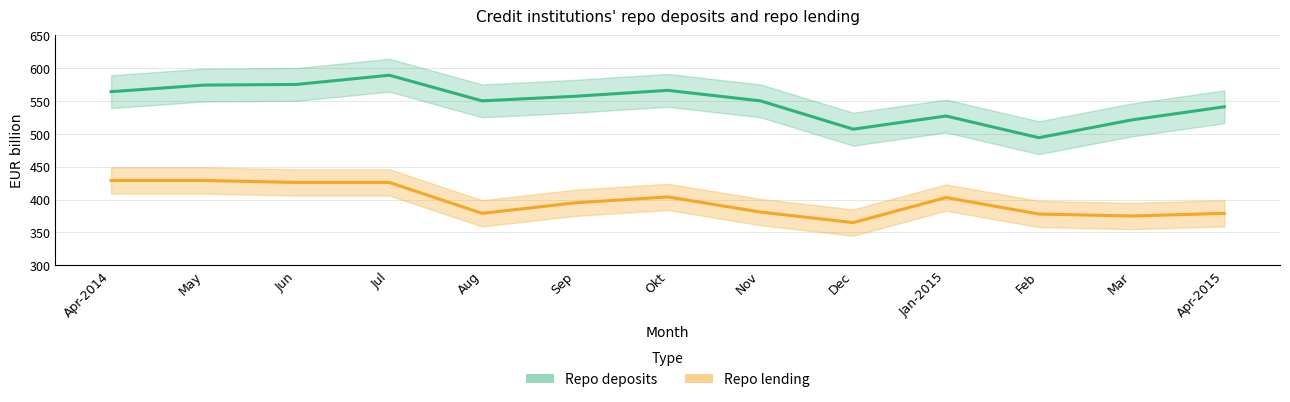

At which label does Repo deposits reach its peak?

Jul